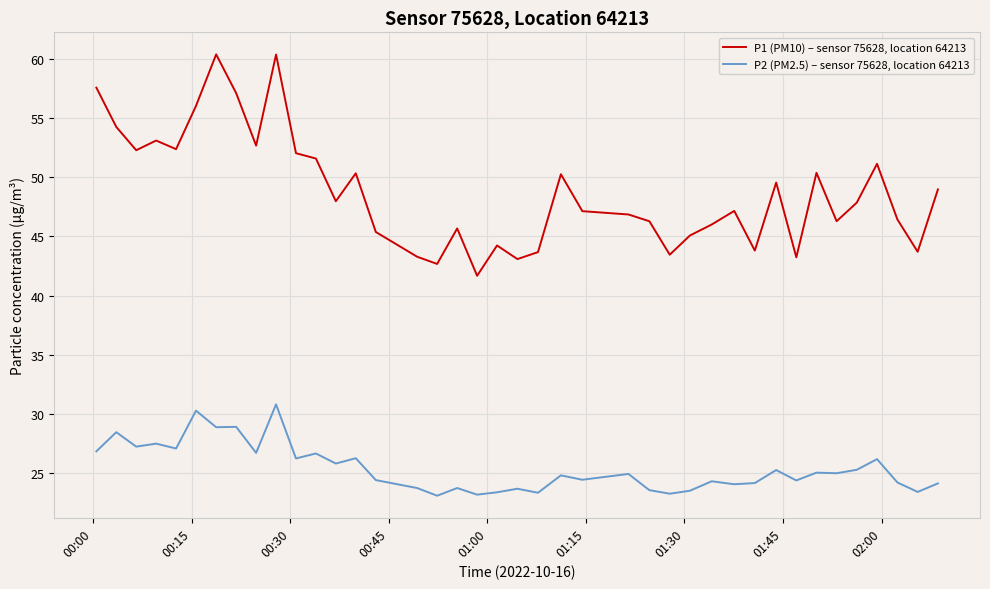

True or false: P1 (PM10) – sensor 75628, location 64213 and P2 (PM2.5) – sensor 75628, location 64213 cross at least once.

False